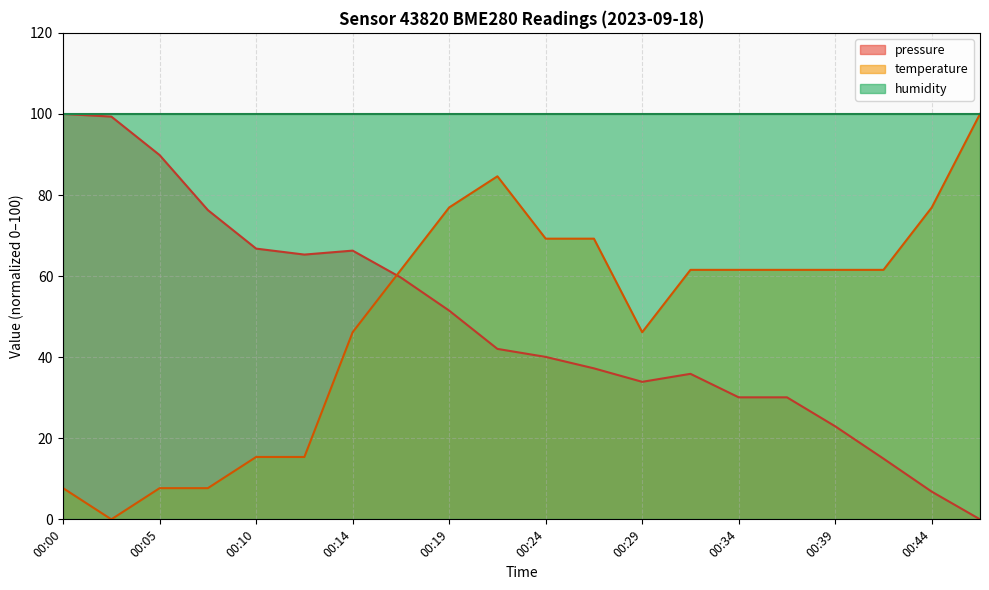

True or false: temperature and pressure cross at least once.

True